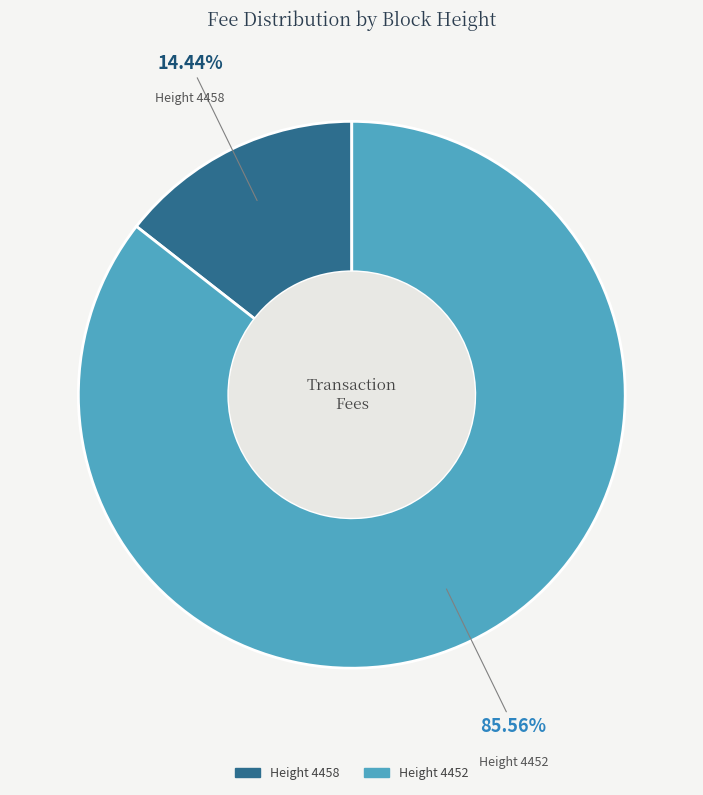

What is the smallest slice in the pie chart?

Height 4458